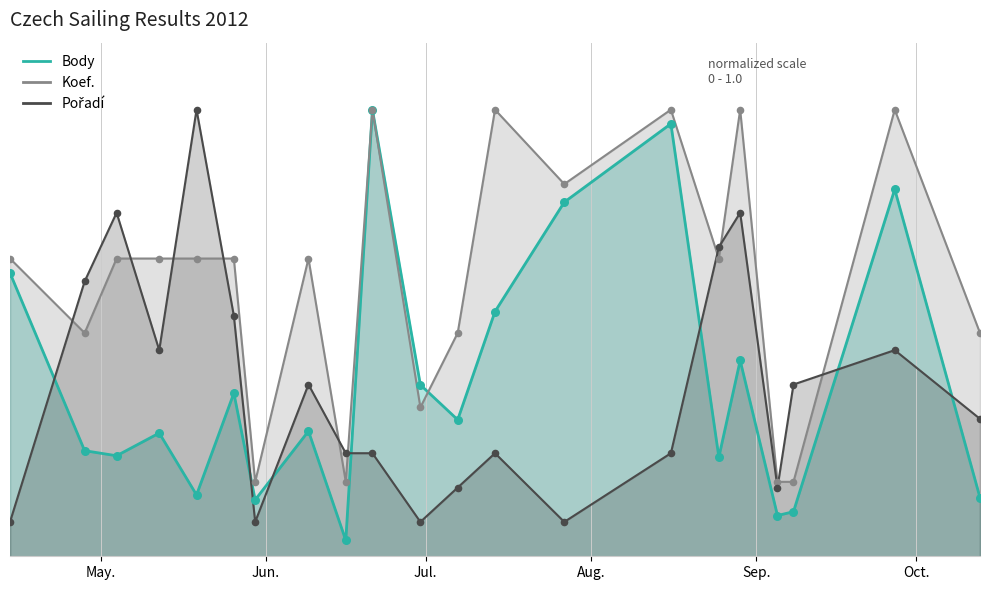

At which category is the sum across all series the highest?

2012-09-27